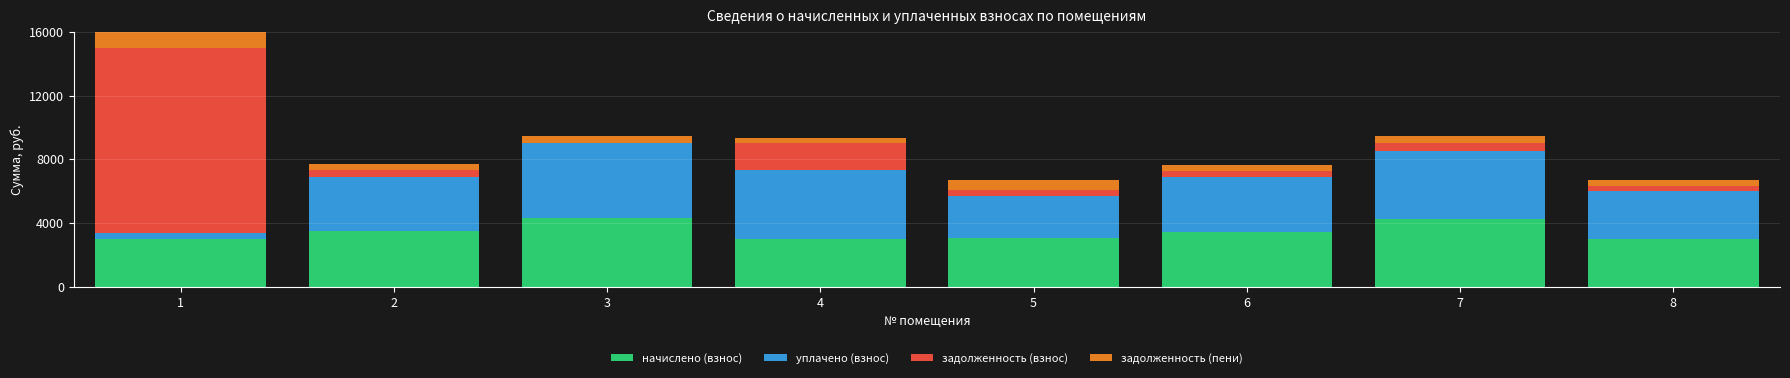

At which label is задолженность (взнос) closest to 5806?

4